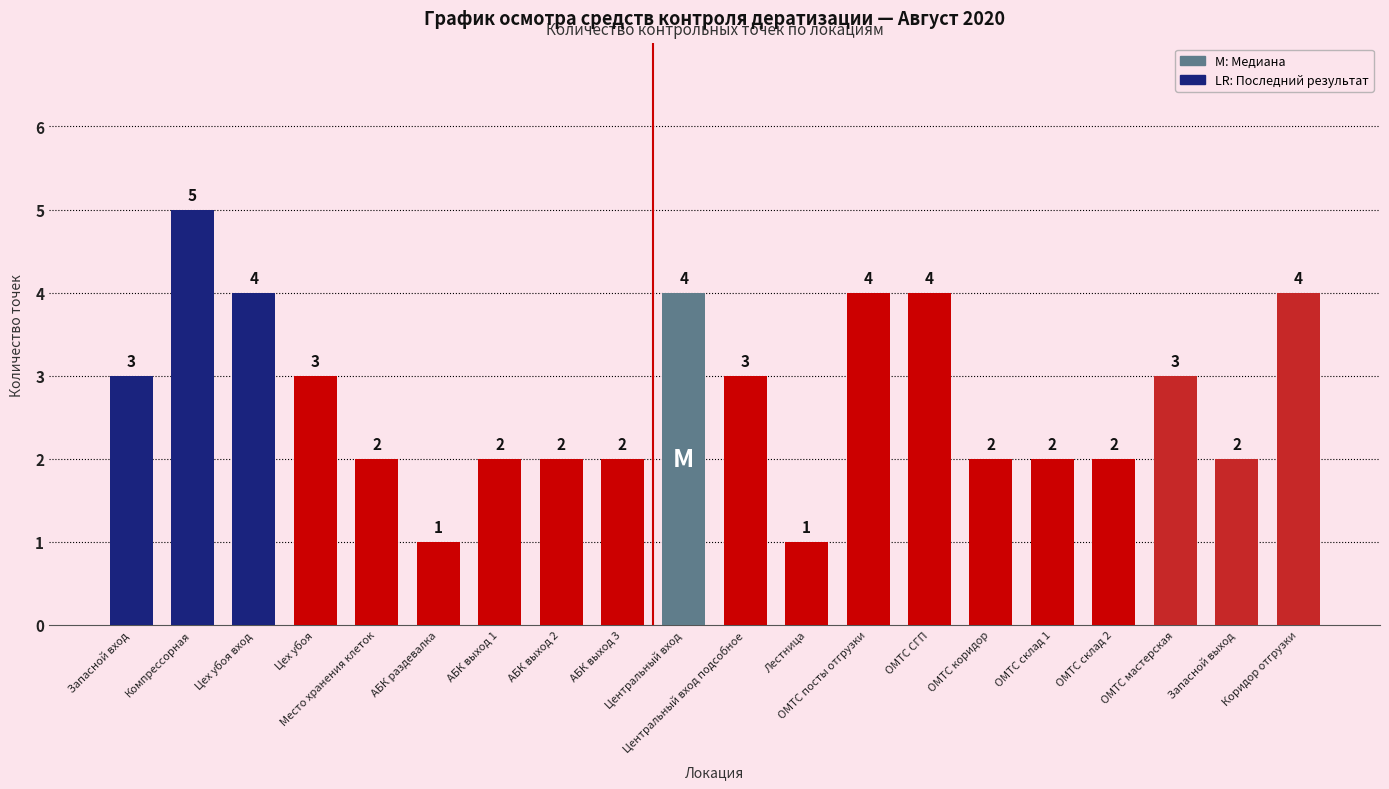

Reading left to right, extract all data points from this chart.

3	5	4	3	2	1	2	2	2	4	3	1	4	4	2	2	2	3	2	4